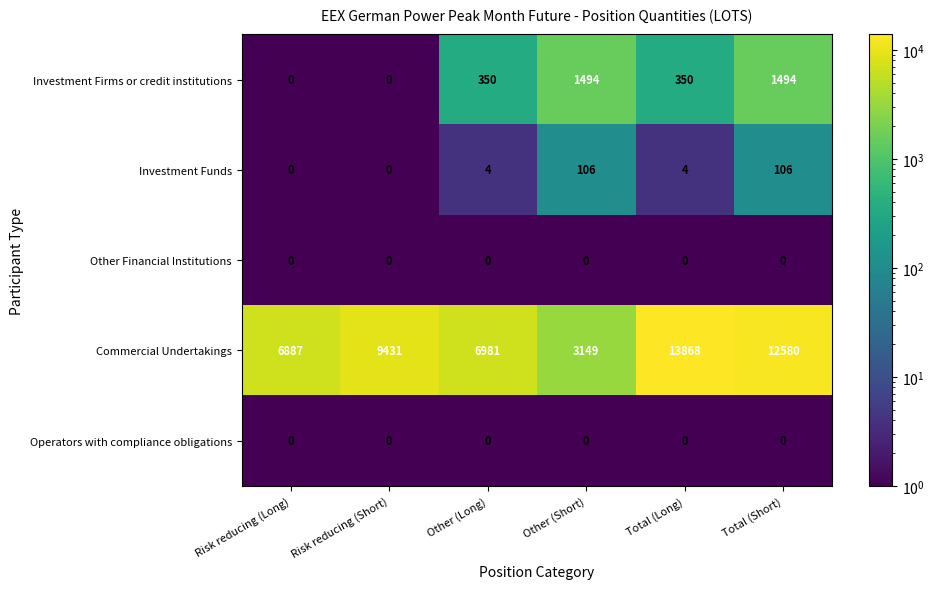

Which series has the largest range (max minus min)?

Commercial Undertakings